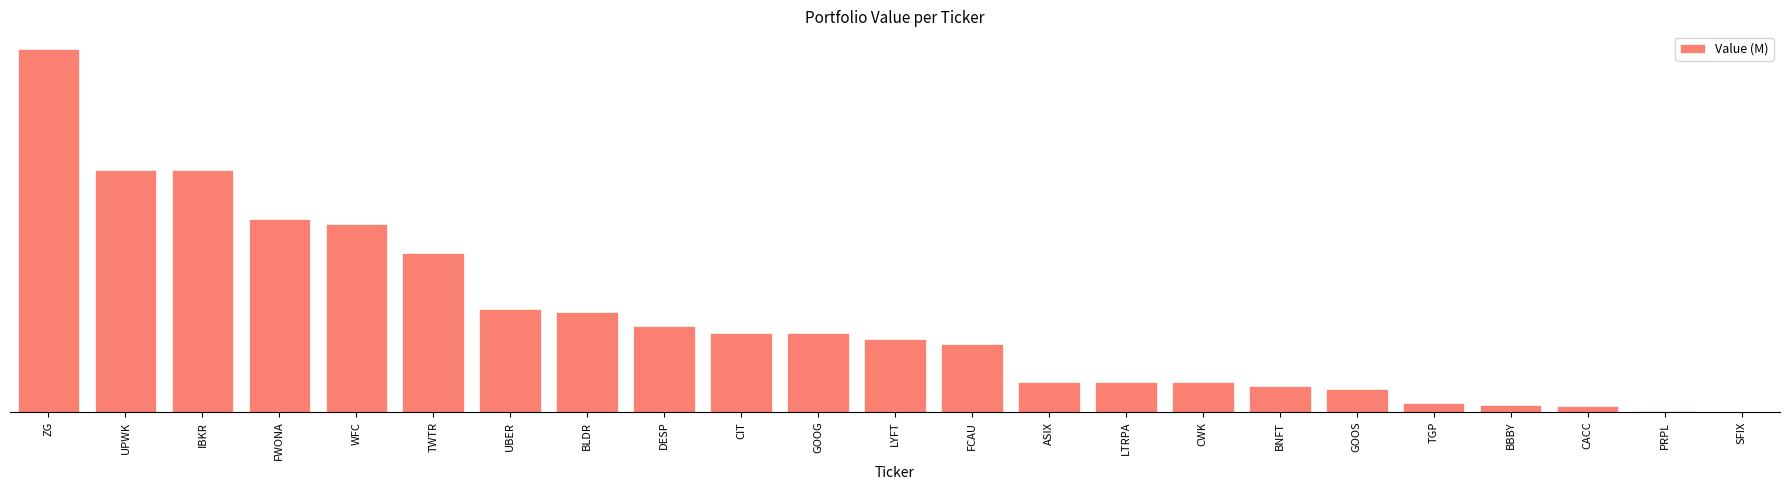

Between SFIX and CWK, which is larger?

CWK